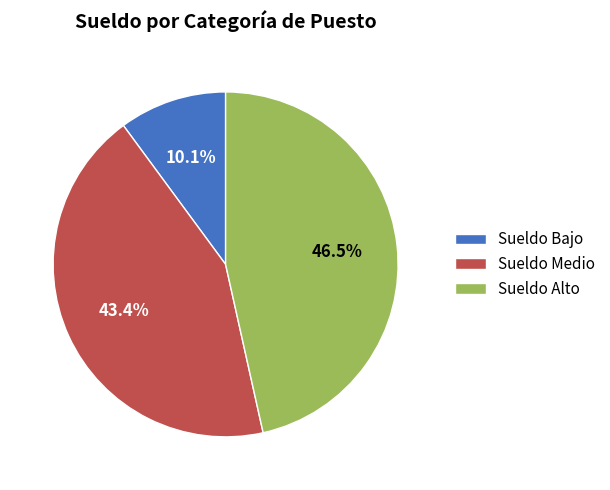

Does any single category account for the majority?

No